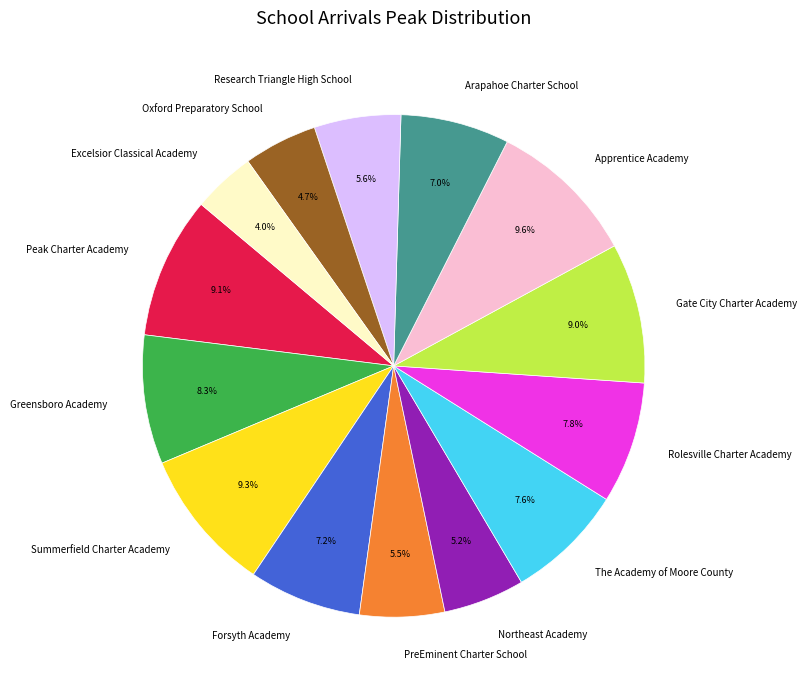

What is the ratio of the value at Excelsior Classical Academy to the value at Gate City Charter Academy?

0.4